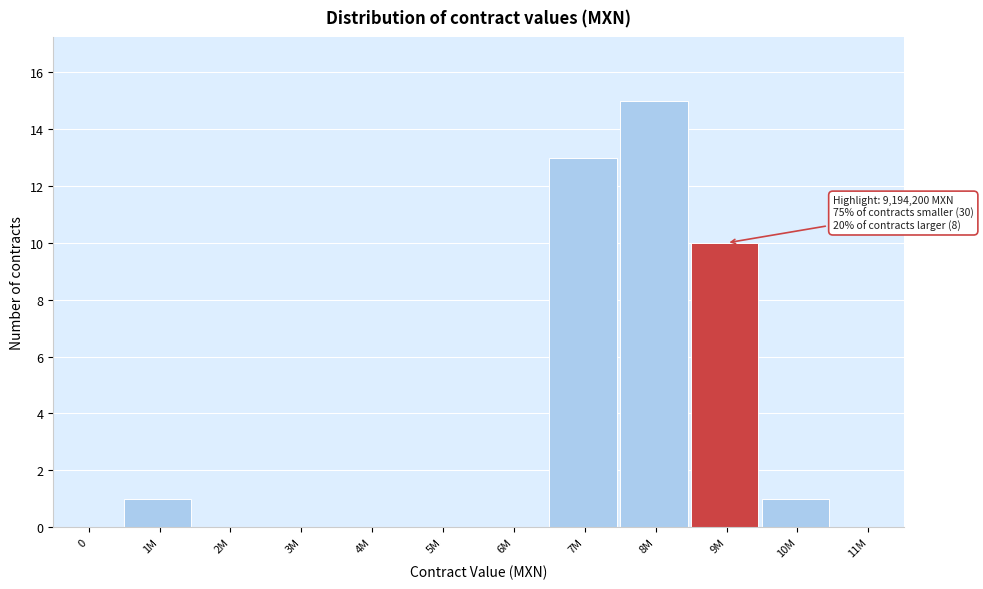

Reading left to right, transcribe all the data shown in this chart.

0=0	1M=1	2M=0	3M=0	4M=0	5M=0	6M=0	7M=13	8M=15	9M=10	10M=1	11M=0